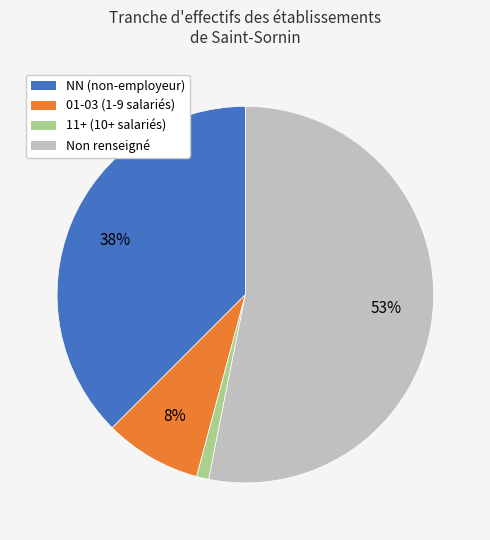

Does any single category account for the majority?

Yes